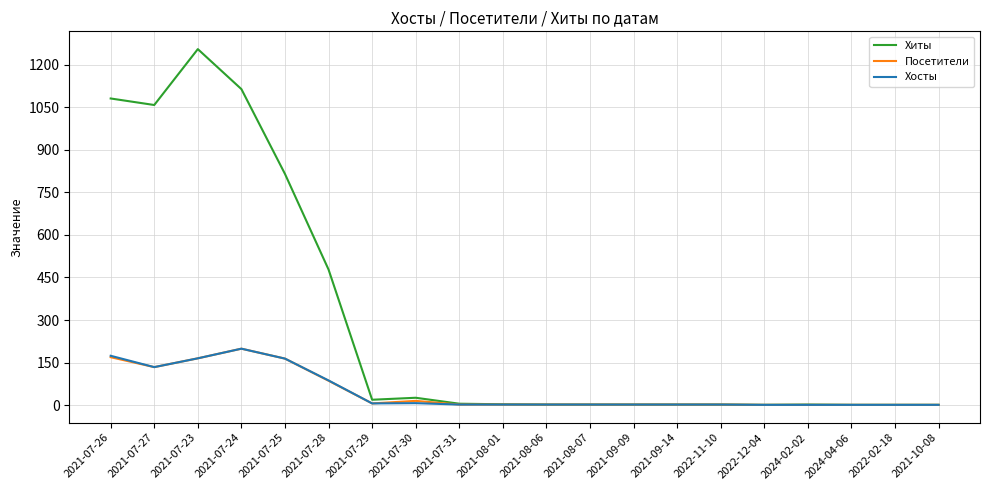

What is the total value across all series at 2021-08-01?

7